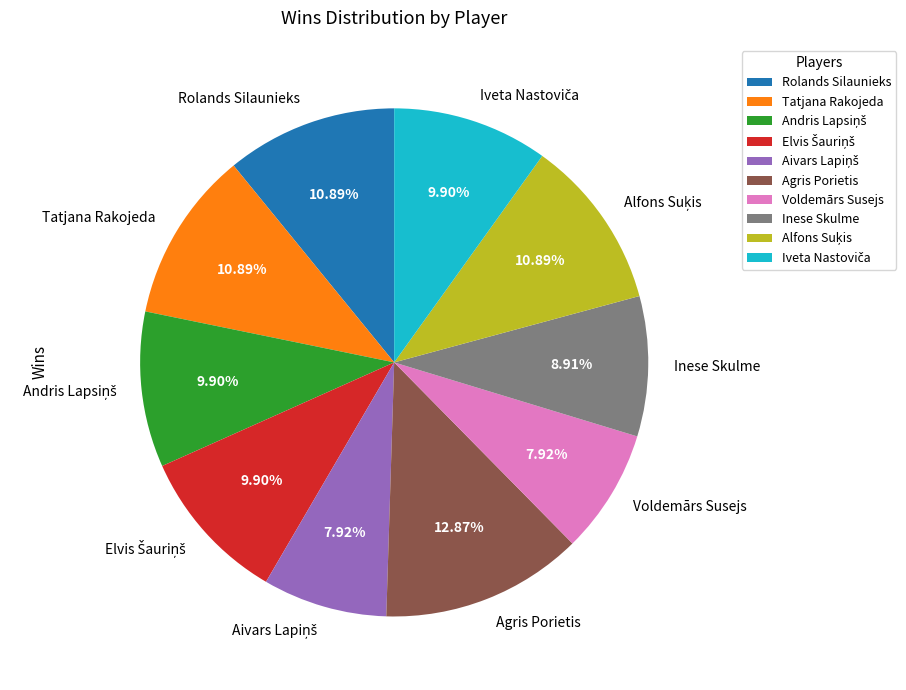

Is there a majority slice in this chart?

No